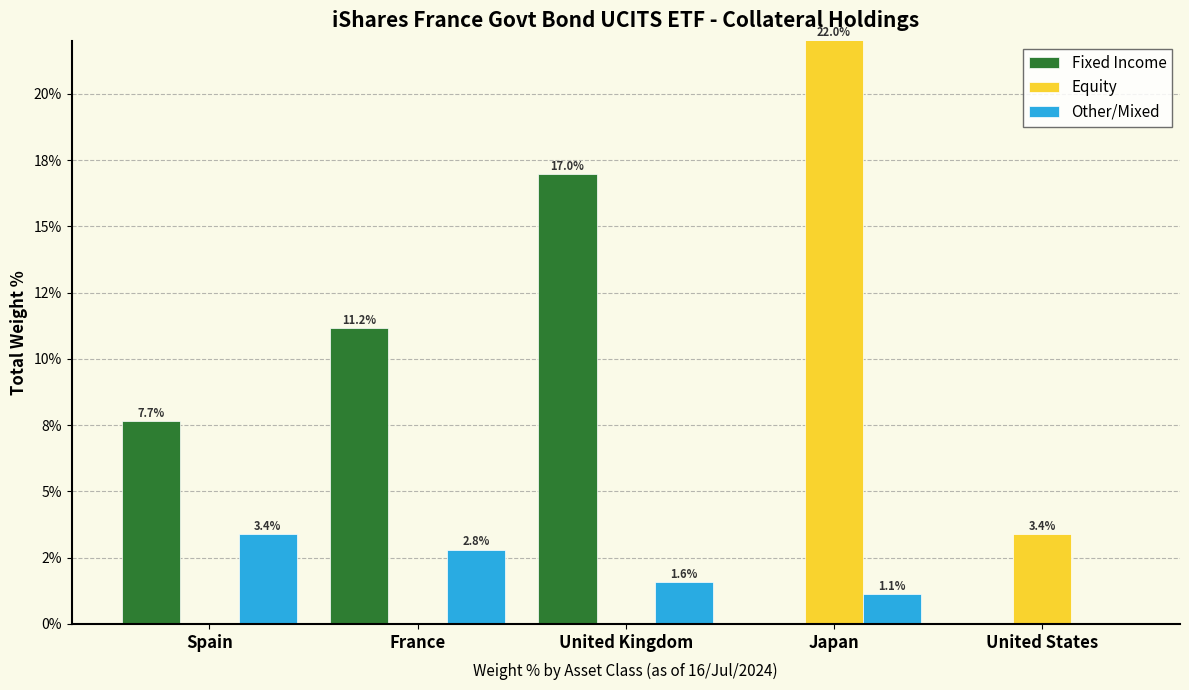

What position from the left is United States?

5